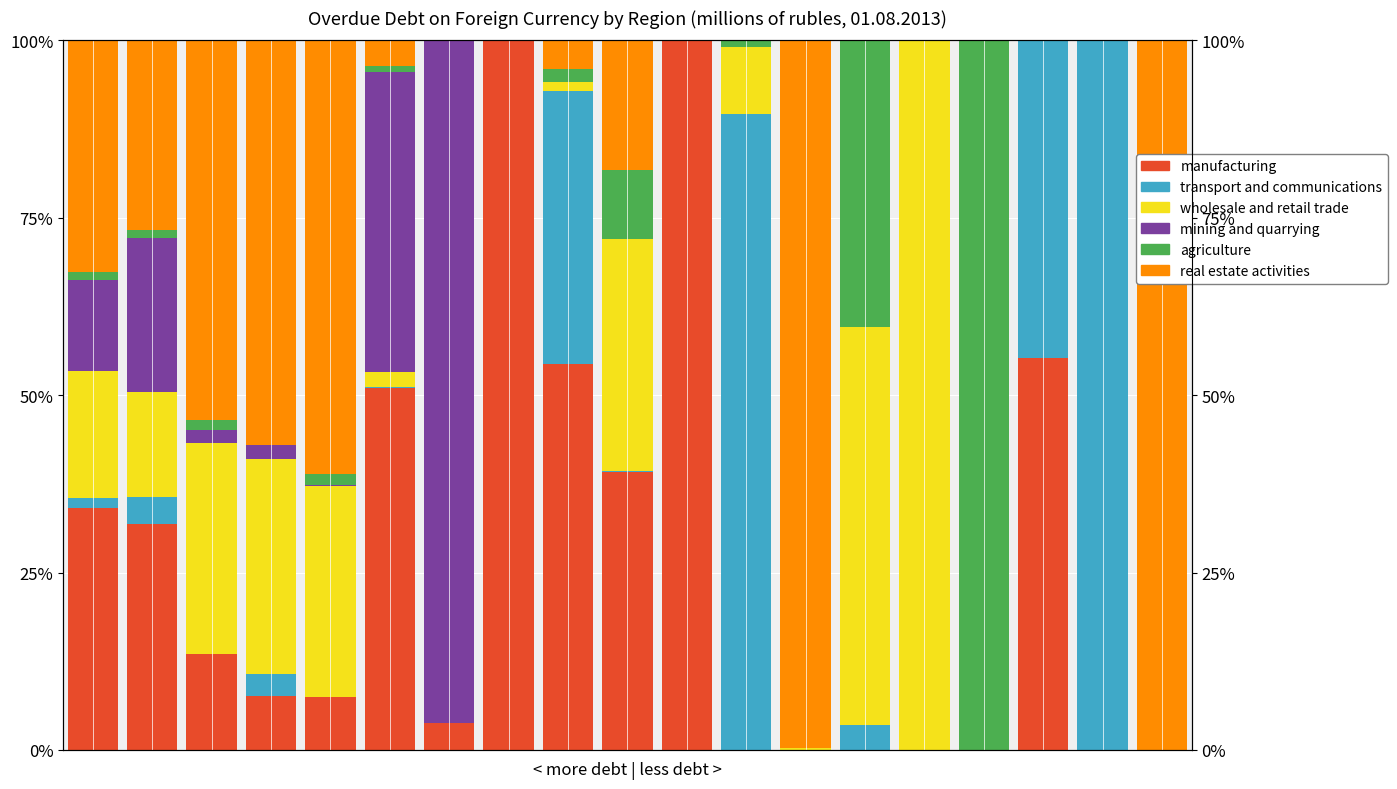

What is the value of the real estate activities bar at the 19th from the left?

100.0